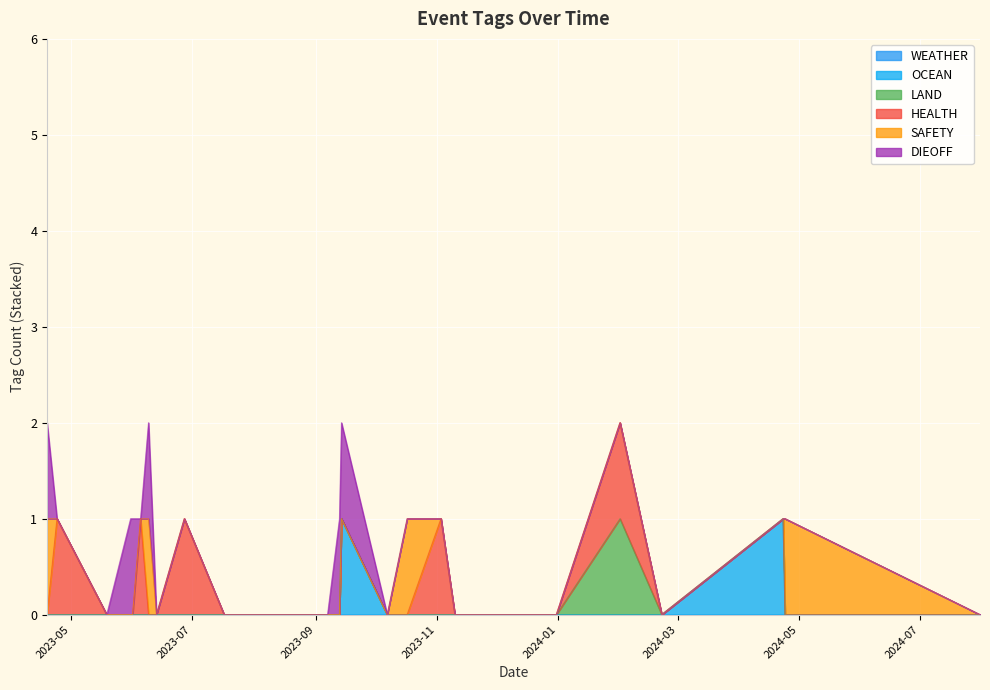

What is the difference between the second highest and second lowest values in the DIEOFF series?

1